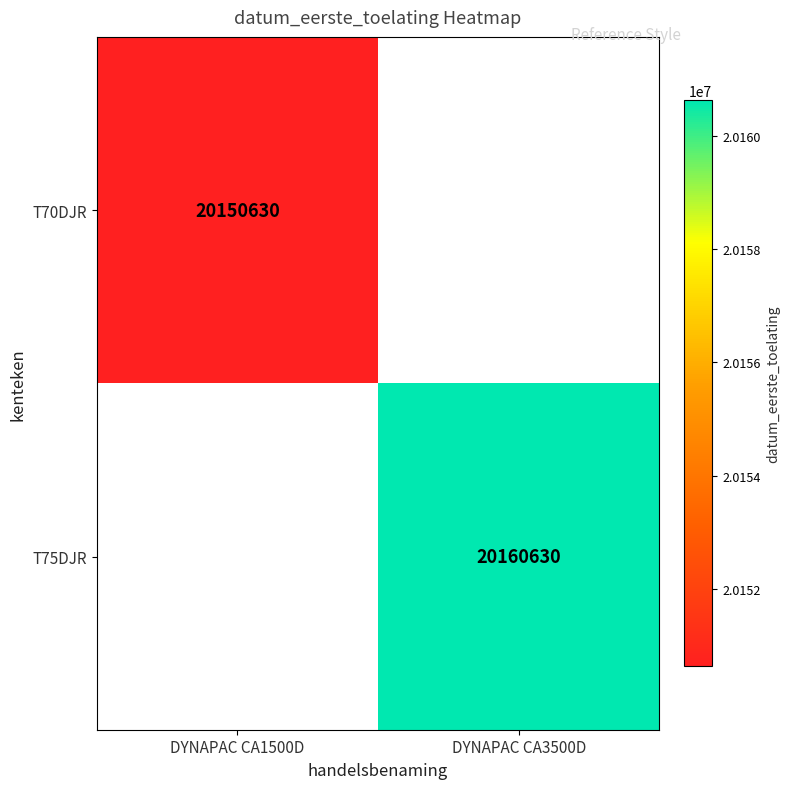

How many series are shown in this chart?

2